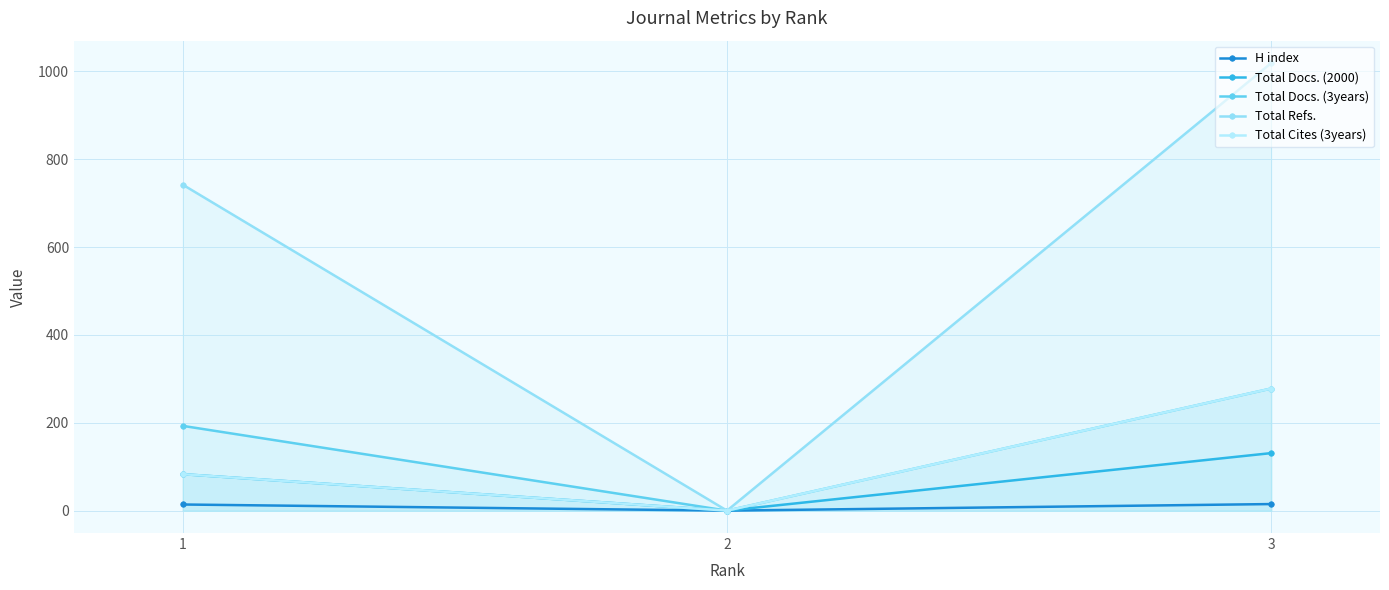

What are all the series names shown in the legend?

H index, Total Docs. (2000), Total Docs. (3years), Total Refs., Total Cites (3years)